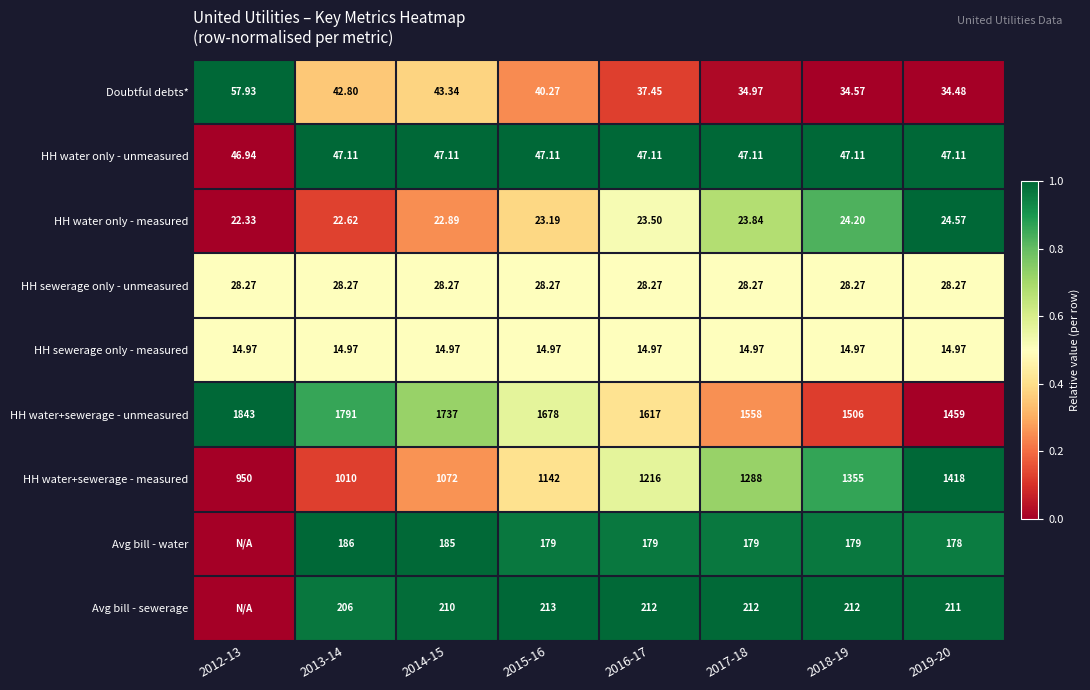

What is the total value across all series at 2019-20?

3415.4